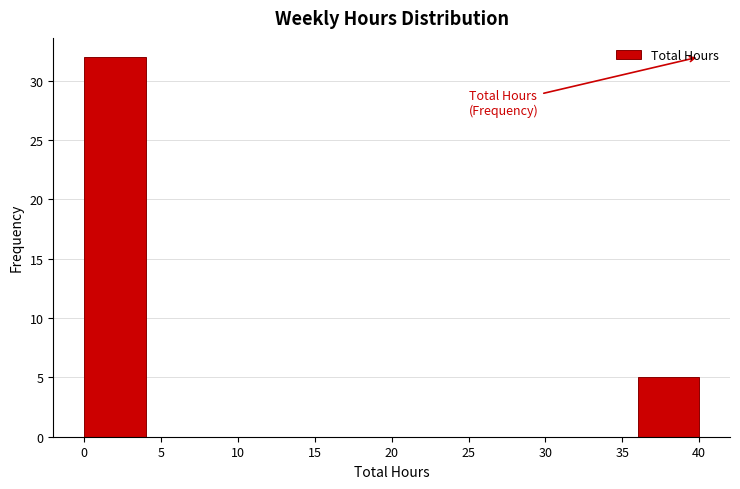

Reading left to right, transcribe this chart: for each bar, give the range it covers on the x-axis and its height. The values are not printed on the chart, so give them approximately, as read against the axis.

0 to 4: 32
4 to 8: 0
8 to 12: 0
12 to 16: 0
16 to 20: 0
20 to 24: 0
24 to 28: 0
28 to 32: 0
32 to 36: 0
36 to 40: 5